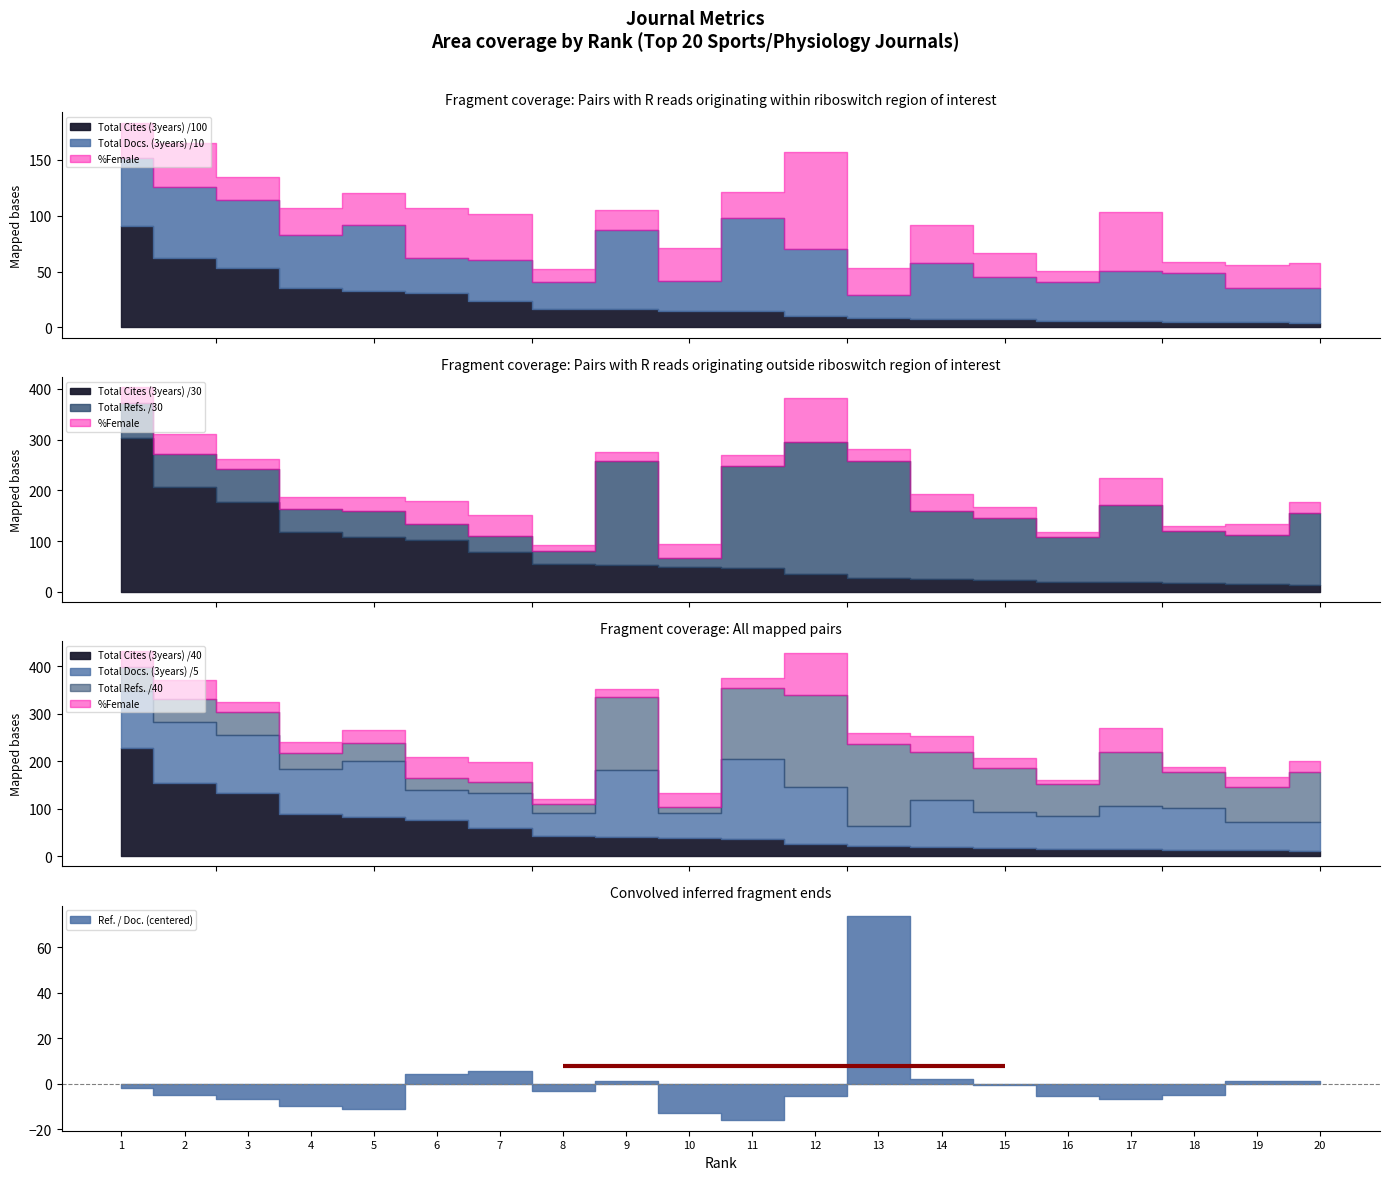

How many interior local valleys does the Total Refs. series have?

5